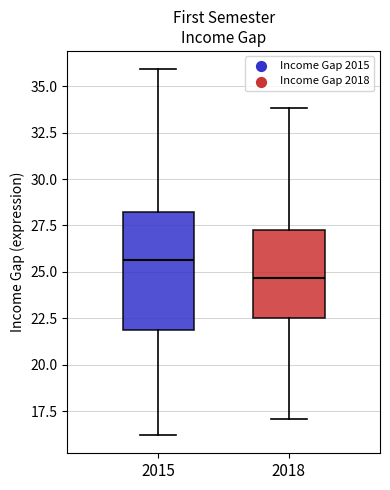

Which box is the tallest, from its lower edge to its upper edge?

2015